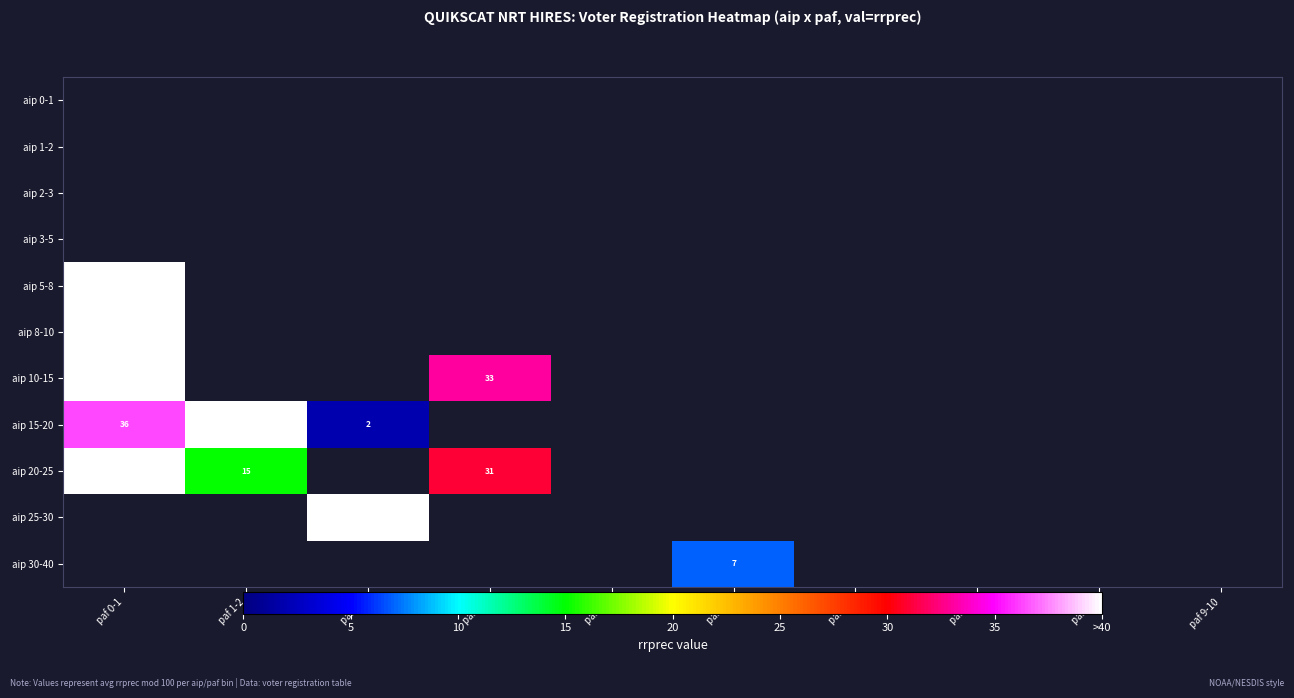

Is it true that aip 10-15 equals 14 at paf 3-4?

False